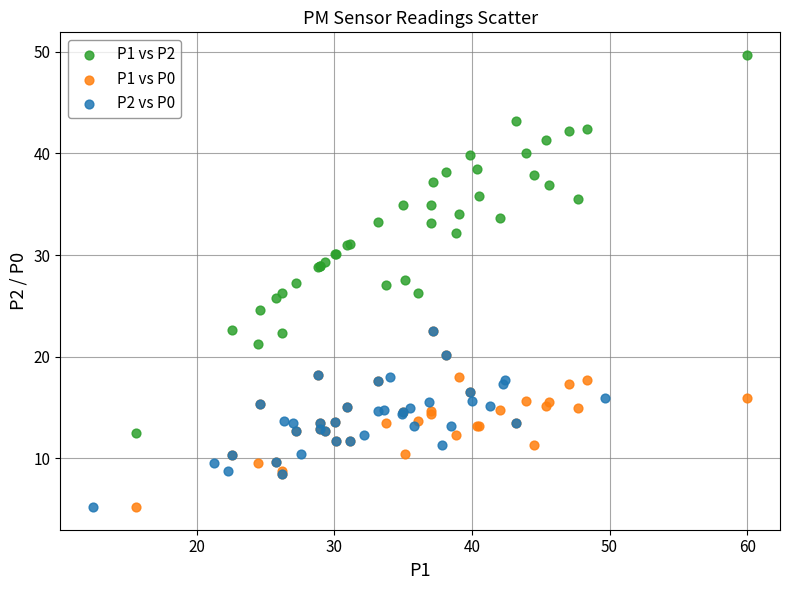

What are all the series names shown in the legend?

P1 vs P2, P1 vs P0, P2 vs P0